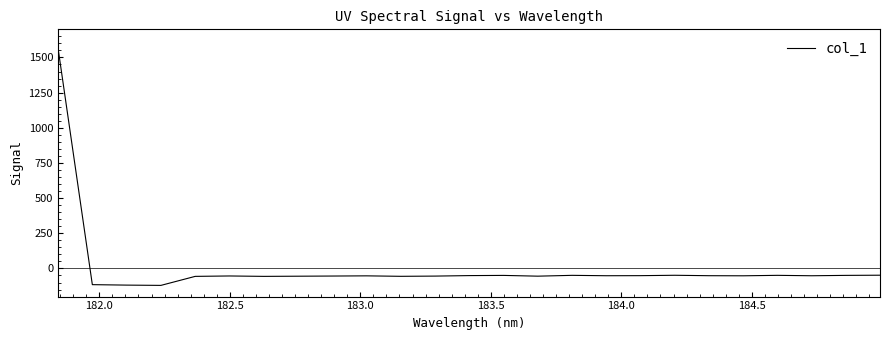

What is the minimum value shown in the chart?

-120.4